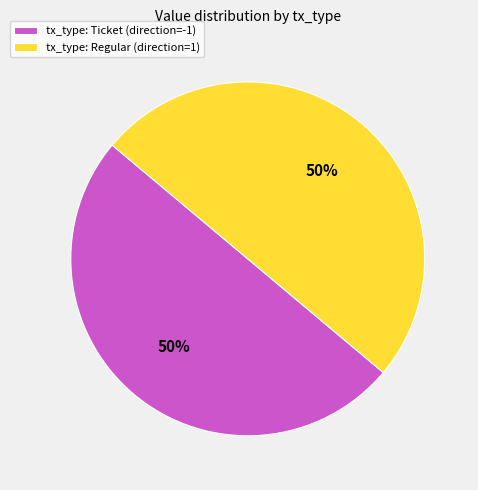

Combined, do tx_type: Ticket (direction=-1) and tx_type: Regular (direction=1) account for over 50%?

Yes